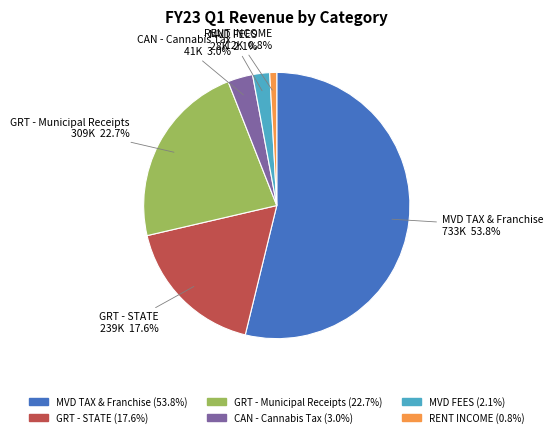

What percentage is the RENT INCOME slice, to the nearest percent?

1%